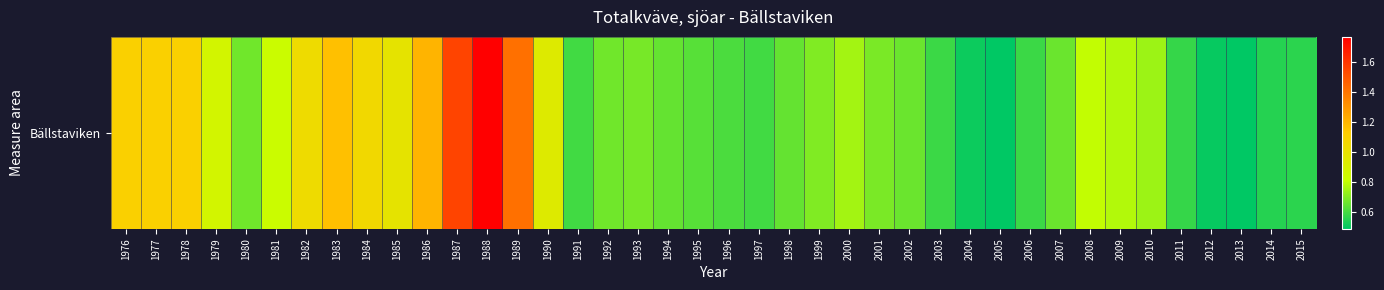

What is the difference between the maximum and minimum values?

1.3